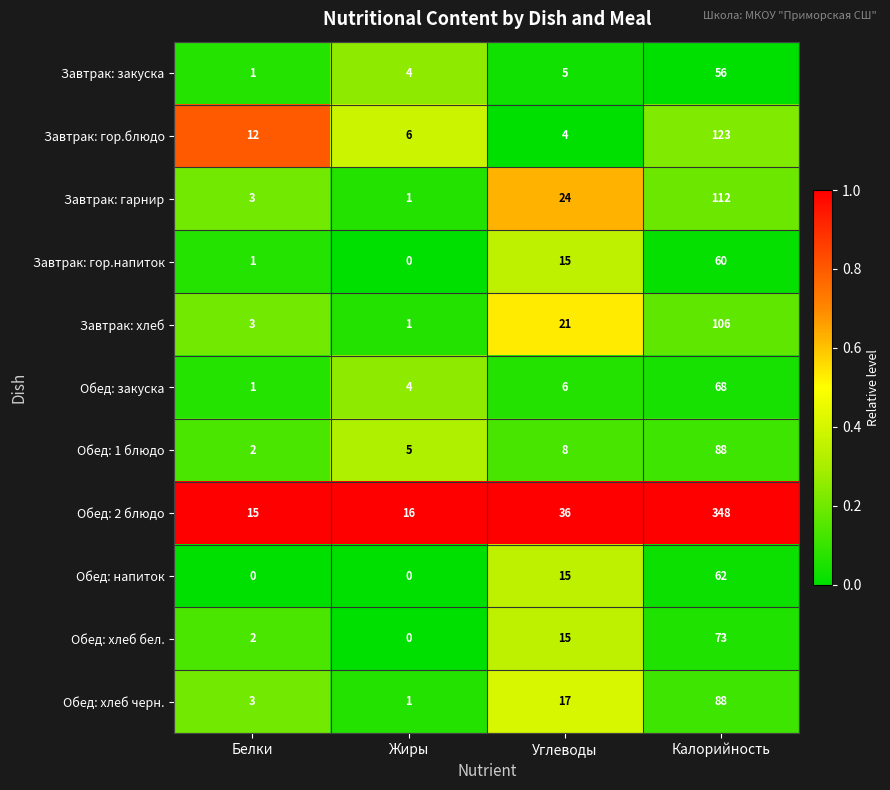

The Обед: хлеб черн. series shows 3 at Углеводы. True or false?

False